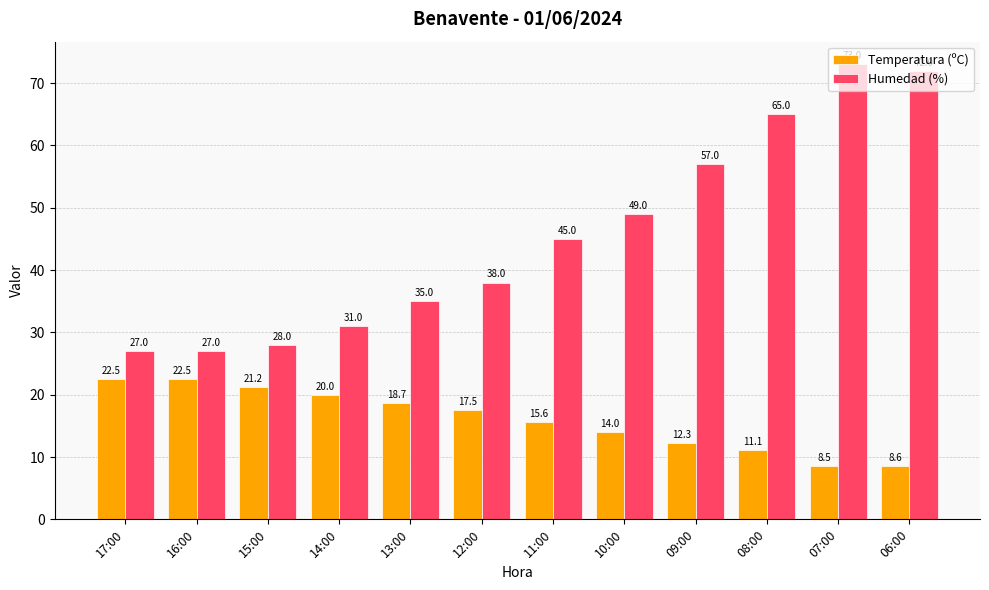

Rank the series by their maximum value, from highest to lowest.

Humedad (%), Temperatura (ºC)